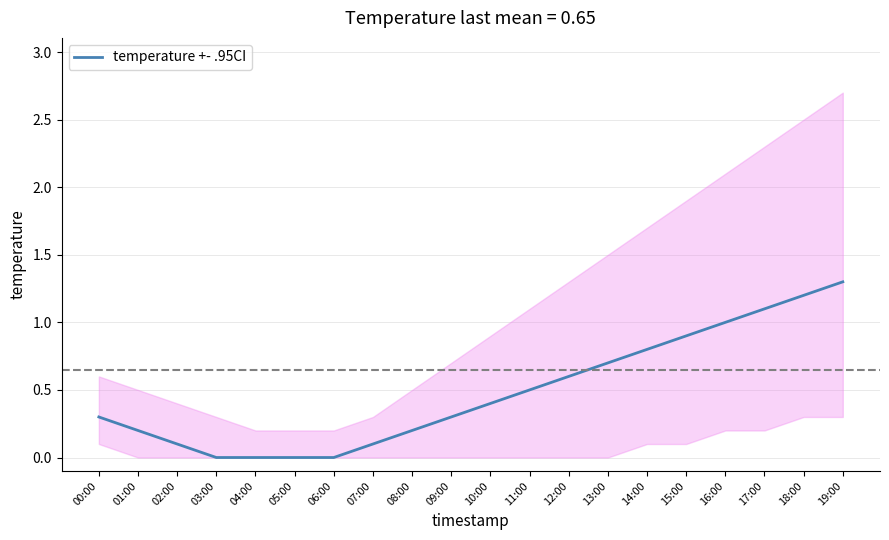

What is the sum of all values?

9.7